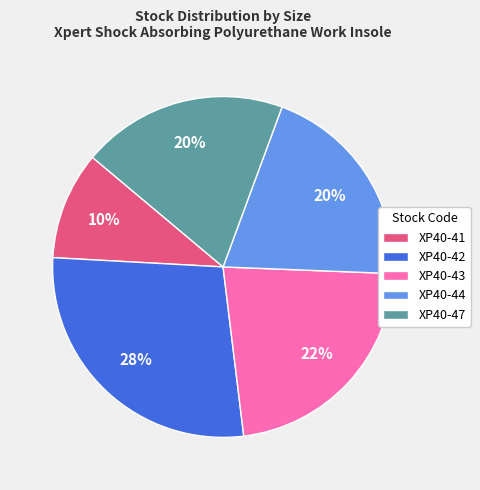

Count the number of slices in the pie.

5